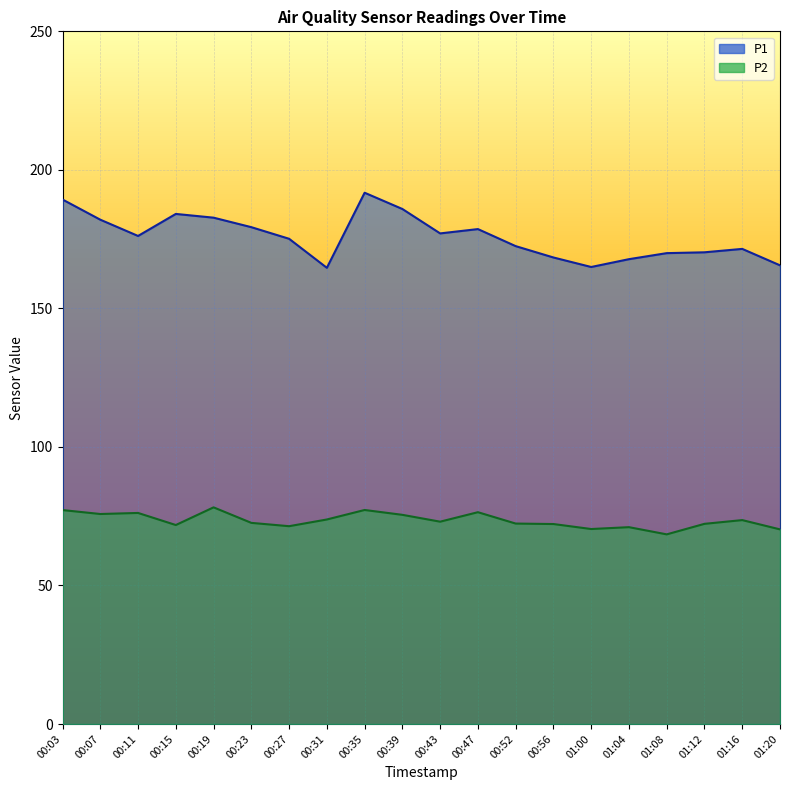

How many interior local peaks does the P1 series have?

4